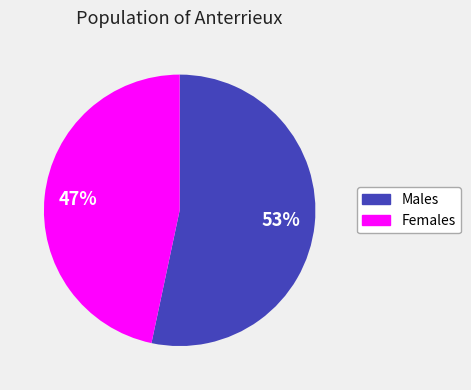

The Males slice represents 53% of the pie. True or false?

True